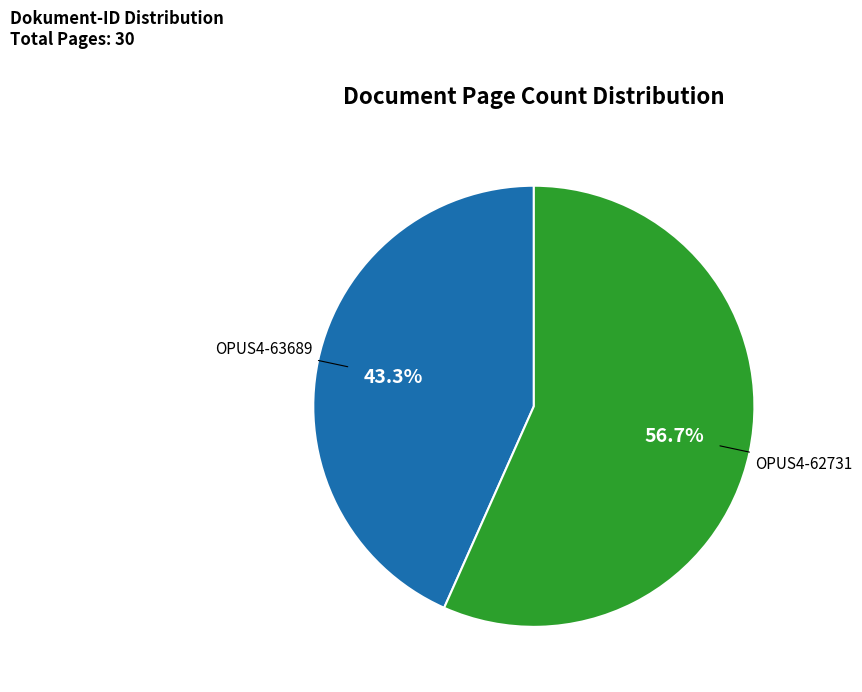

Is there a majority slice in this chart?

Yes